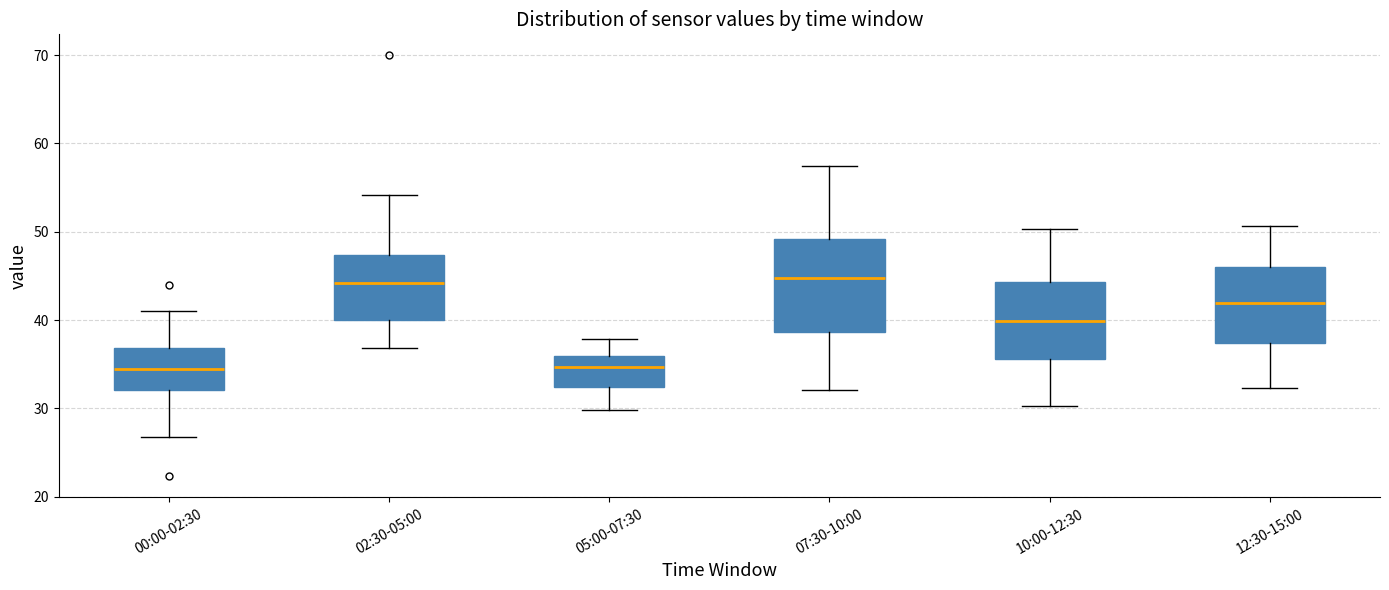

Reading left to right, read every box against the y-axis: the position of its median line, the range the box covers, and the ends of its whiskers. The values are not printed on the chart, so give them approximately, as read against the axis.

00:00-02:30: median 34, box 32 to 37, whiskers 27 to 41
02:30-05:00: median 44, box 40 to 47, whiskers 37 to 54
05:00-07:30: median 35, box 32 to 36, whiskers 30 to 38
07:30-10:00: median 45, box 39 to 49, whiskers 32 to 57
10:00-12:30: median 40, box 36 to 44, whiskers 30 to 50
12:30-15:00: median 42, box 37 to 46, whiskers 32 to 51